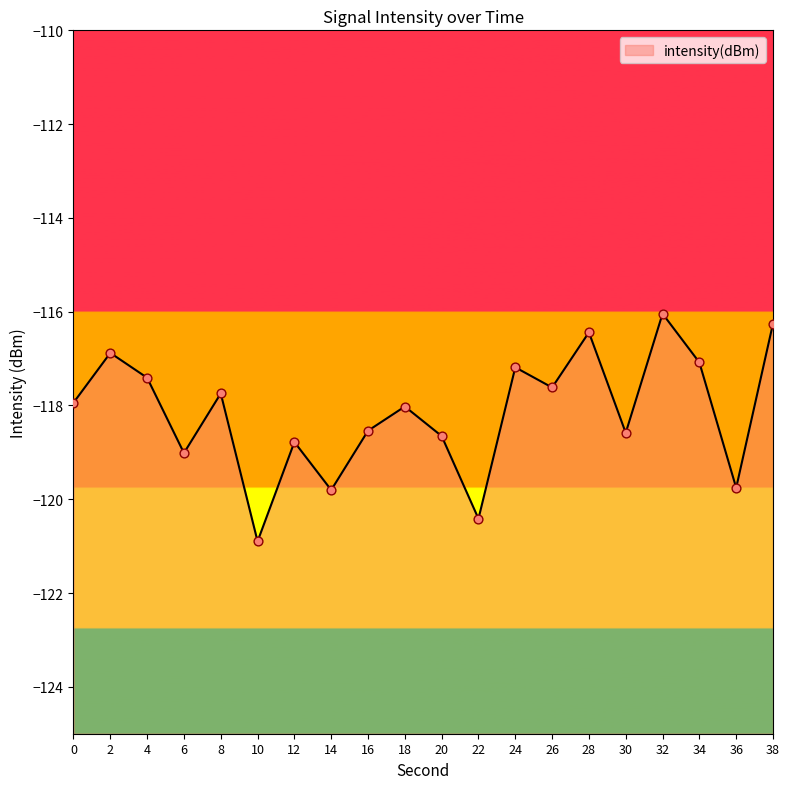

What is the change in value from 18 to 24?

+0.8